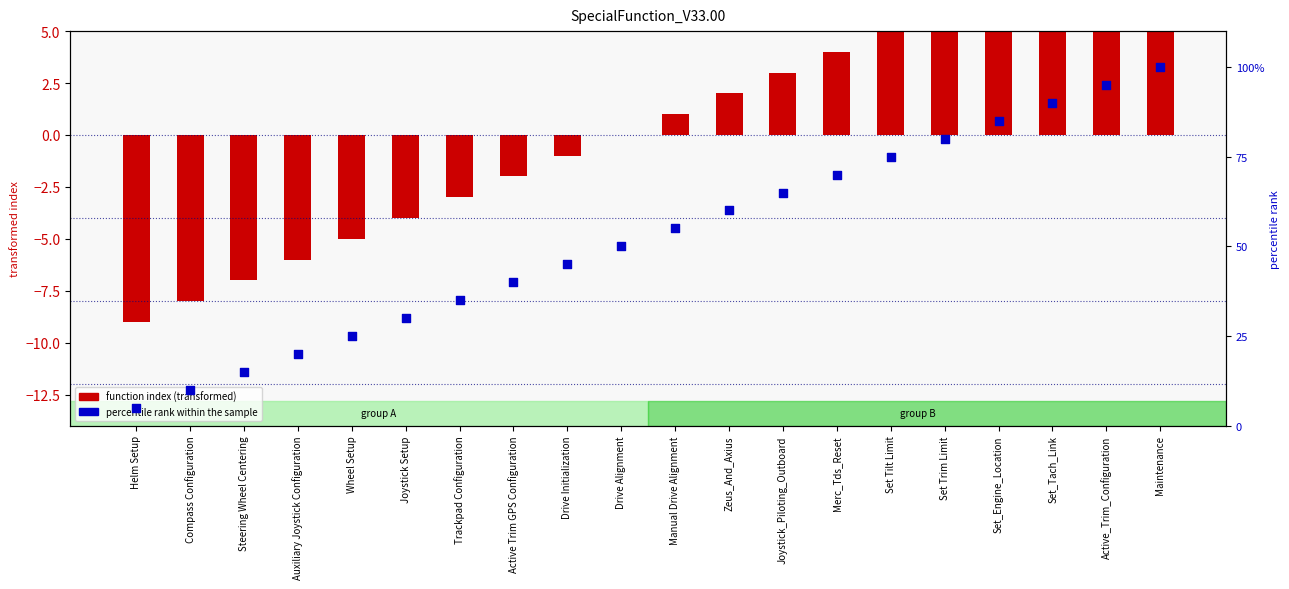

Which series reaches the maximum Y coordinate?

percentile rank within the sample